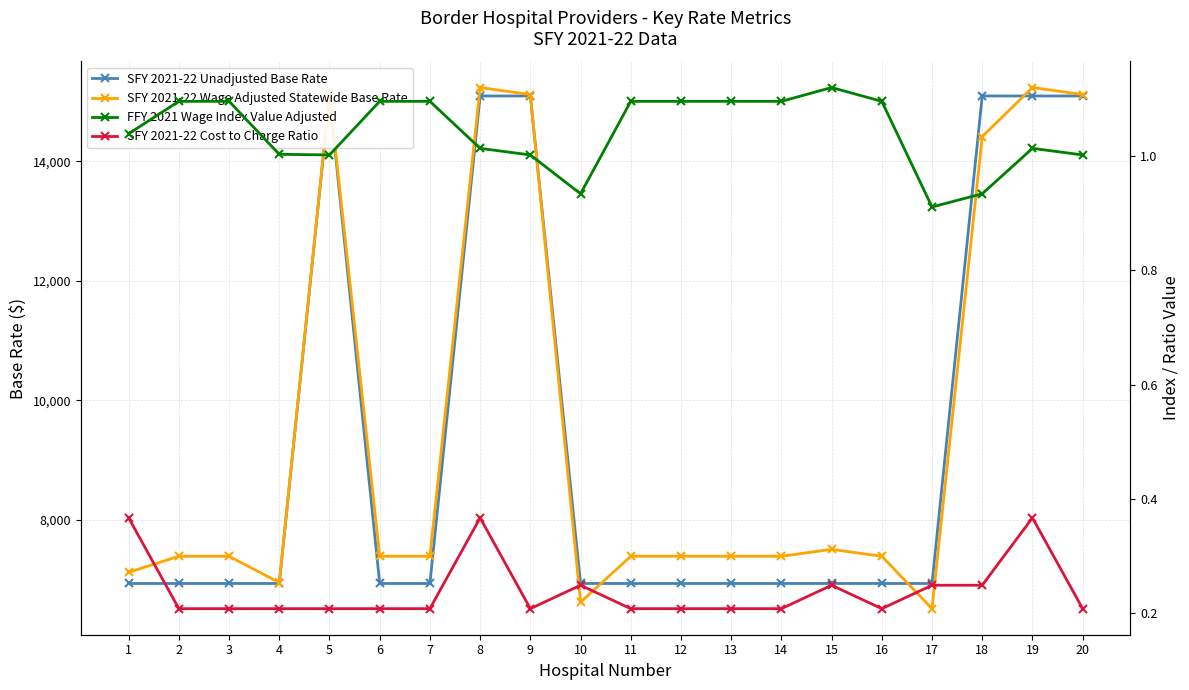

At which label does SFY 2021-22 Unadjusted Base Rate reach its peak?

5